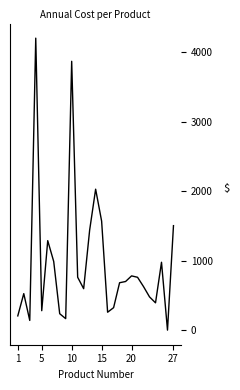

What is the difference between the maximum and minimum values?

4205.4